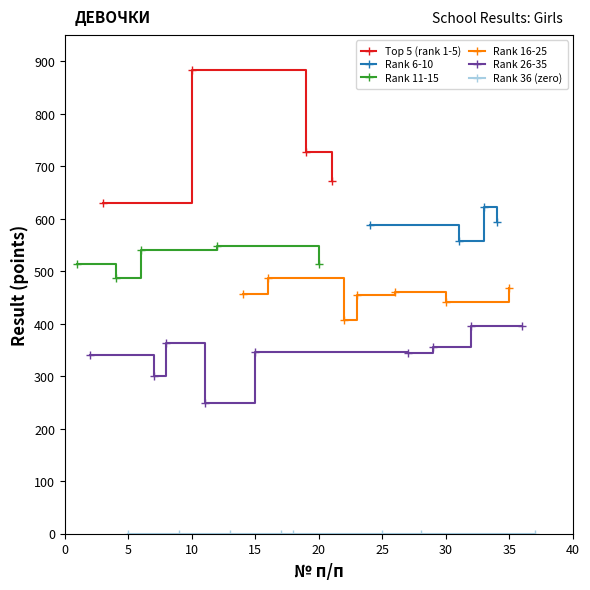

What is the value of the result_norm point at the 3rd from the left?

631